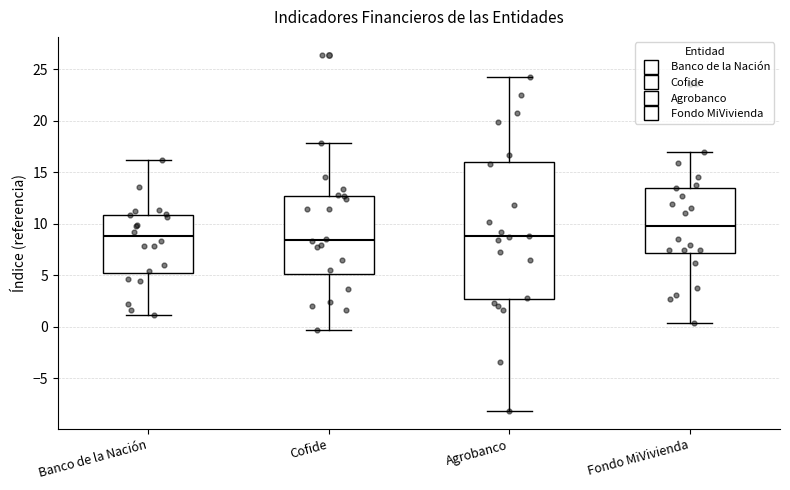

Reading left to right, read every box against the y-axis: the position of its median line, the range the box covers, and the ends of its whiskers. The values are not printed on the chart, so give them approximately, as read against the axis.

Banco de la Nación: median 9.0, box 5.0 to 11.0, whiskers 1.0 to 16.0
Cofide: median 8.5, box 5.0 to 13.0, whiskers -0.5 to 18.0
Agrobanco: median 9.0, box 2.5 to 16.0, whiskers -8.0 to 24.5
Fondo MiVivienda: median 10.0, box 7.0 to 13.5, whiskers 0.5 to 17.0